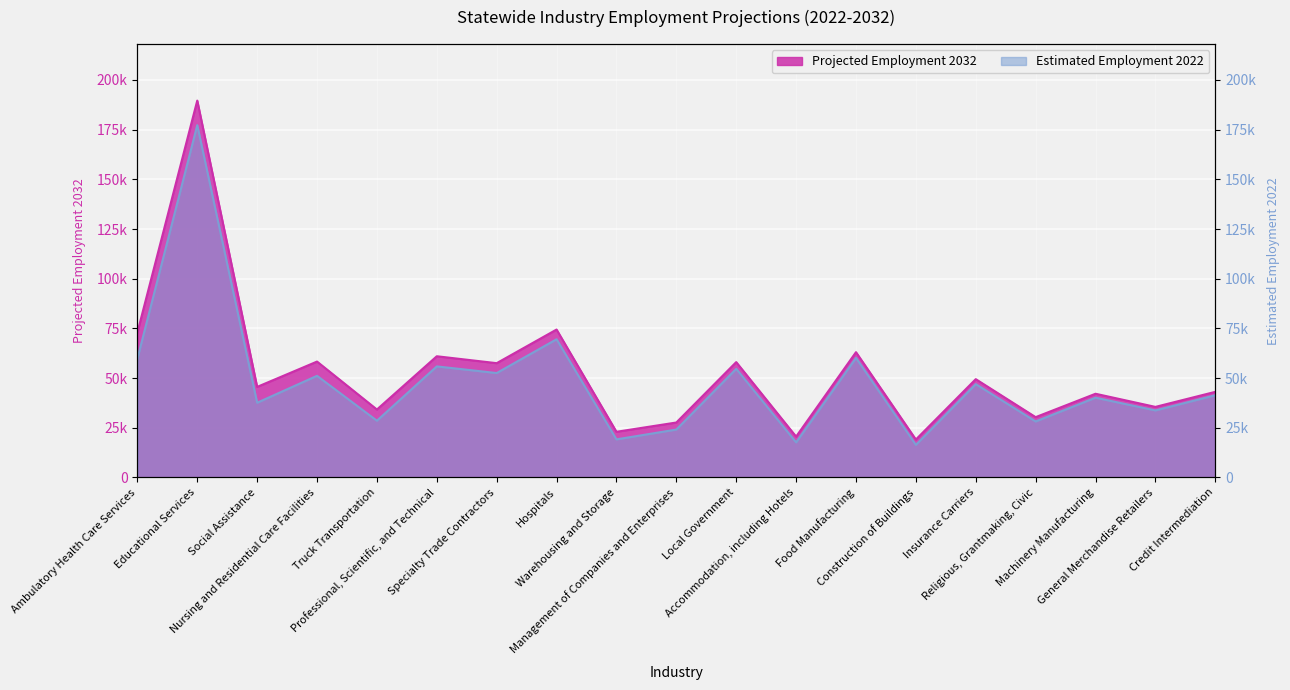

True or false: Projected Employment 2032 and Estimated Employment 2022 intersect in this chart.

False